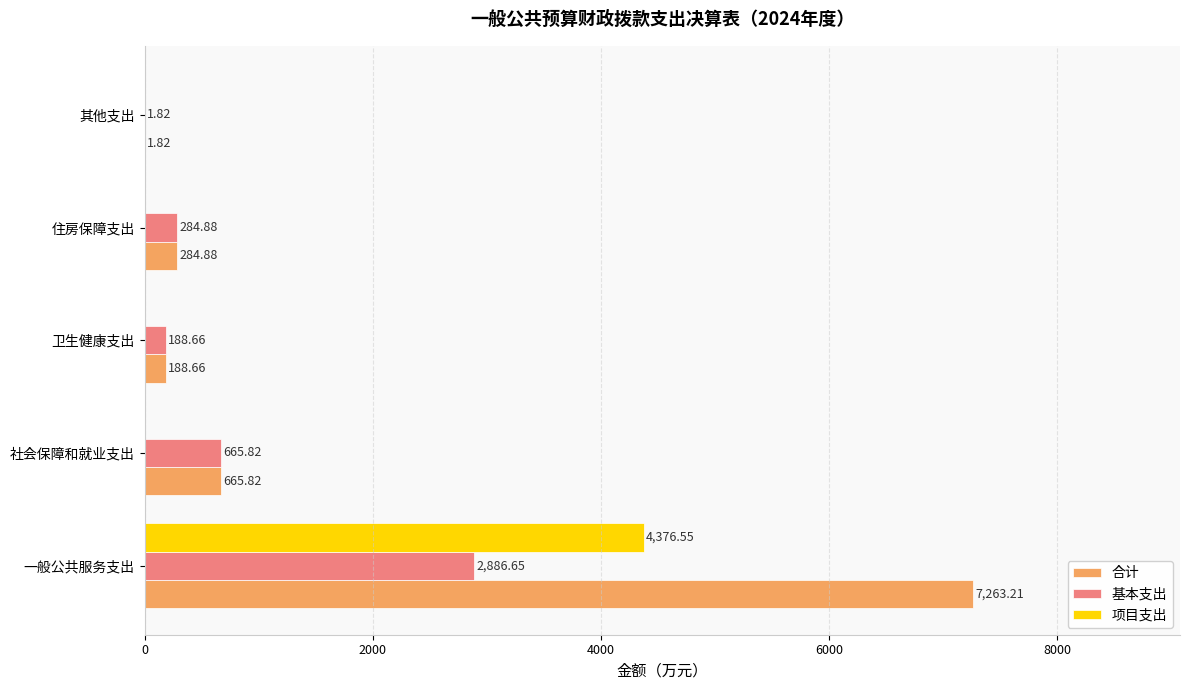

At which label is 合计 closest to 3632?

社会保障和就业支出